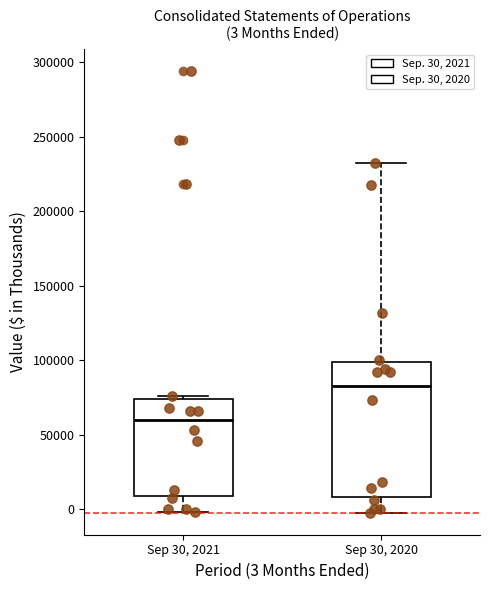

Which box's median line is the highest?

Sep 30, 2020